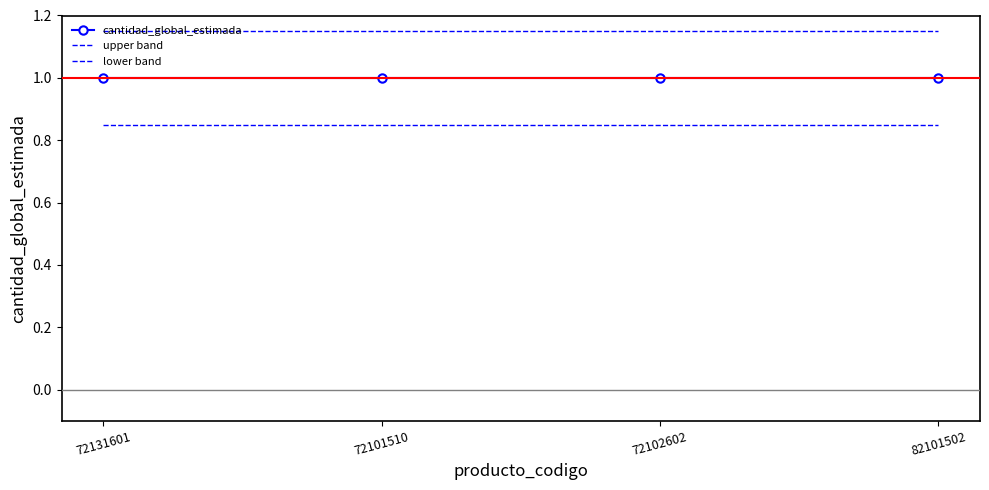

Is this an area chart (filled region under the line)?

No